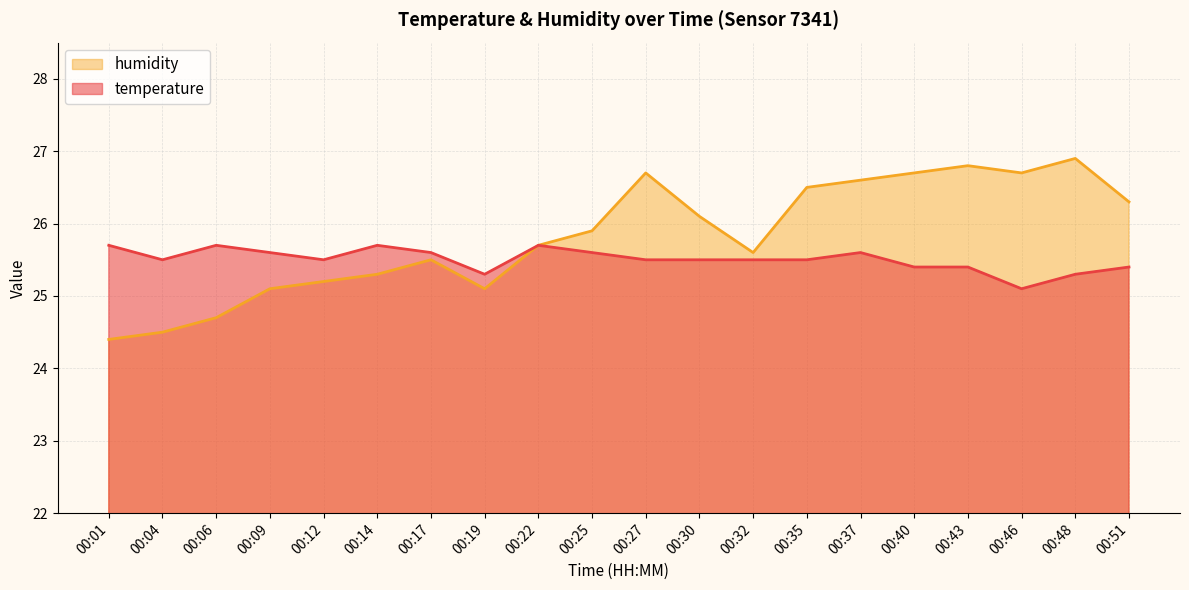

In temperature, how many points are lower than both neighbors (excluding endpoints)?

4